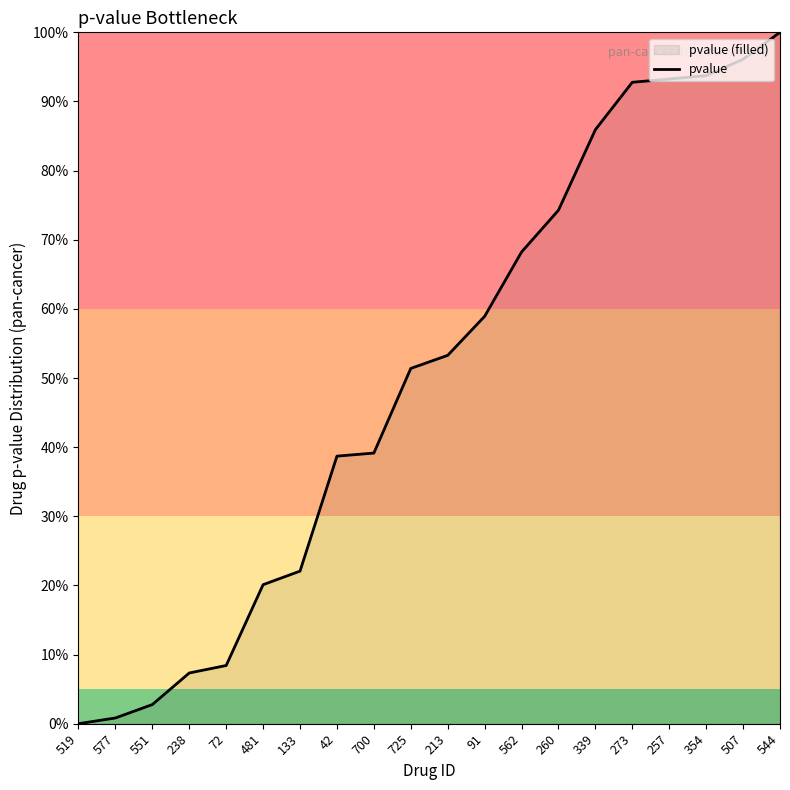

Count the number of values greater than 53.

10